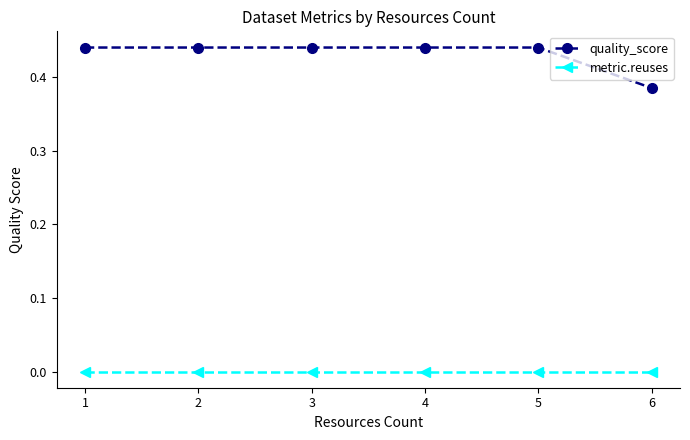

List the series in order of their peak value, lowest first.

metric.reuses, quality_score